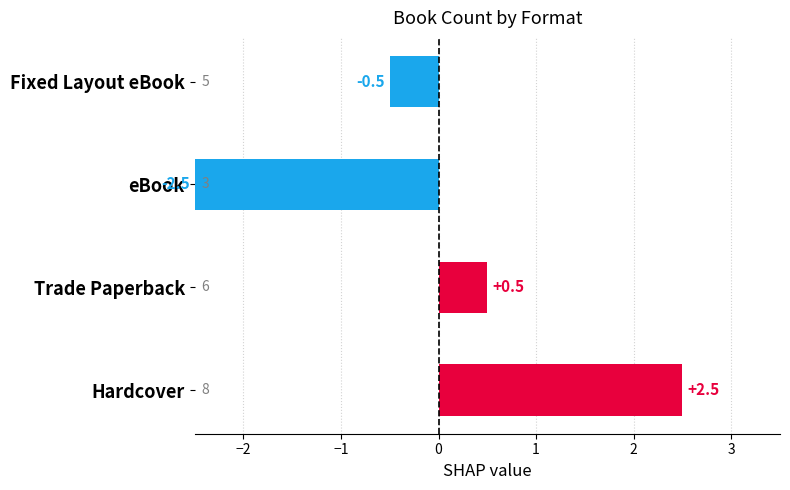

What is the minimum value shown in the chart?

-2.5